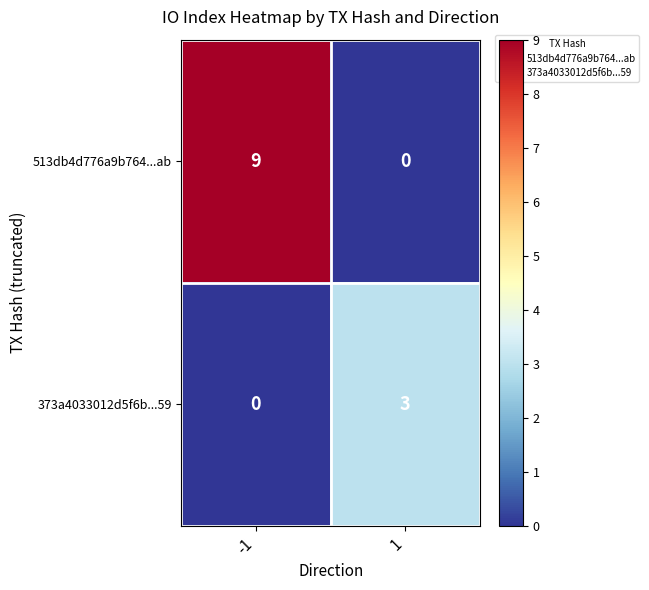

What is the total value across all series at -1?

9